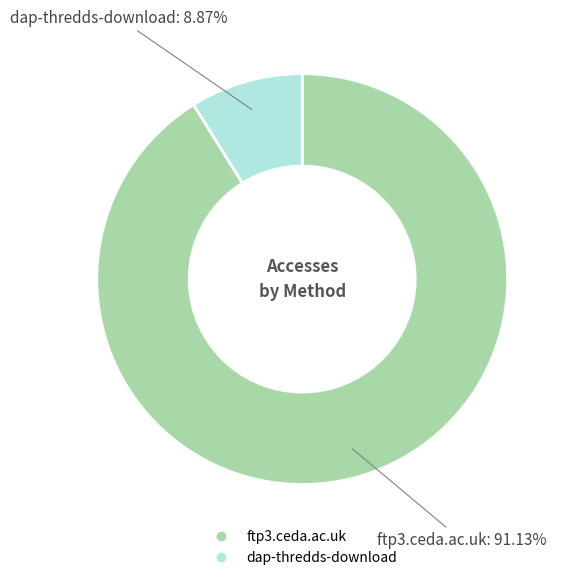

What percentage is NOT represented by dap-thredds-download?

91.1%